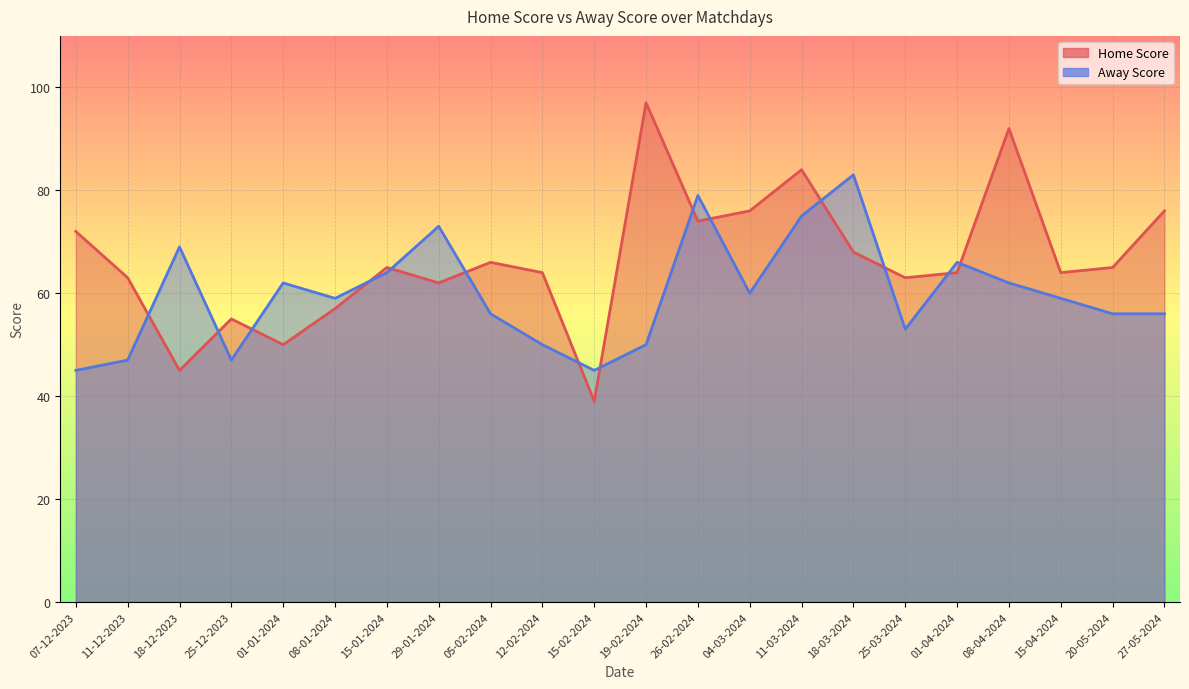

At which category is the sum across all series the highest?

11-03-2024